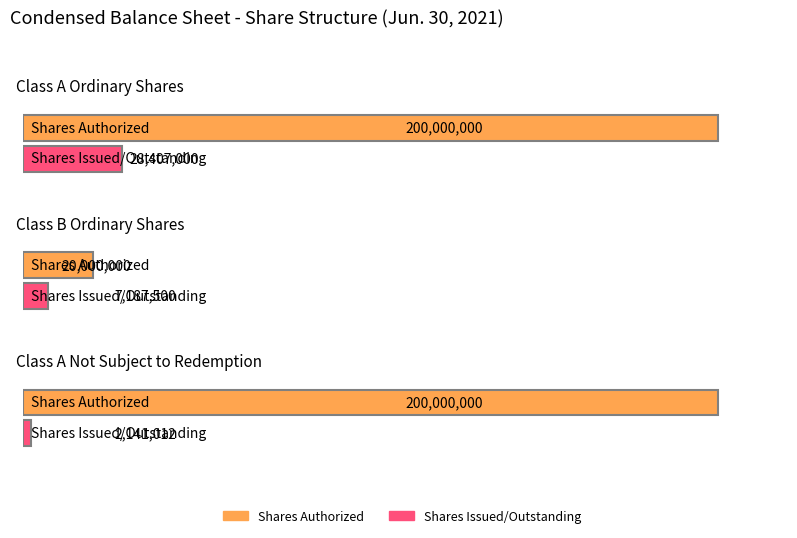

How many data points in Shares Issued/Outstanding are less than 7187500?

1